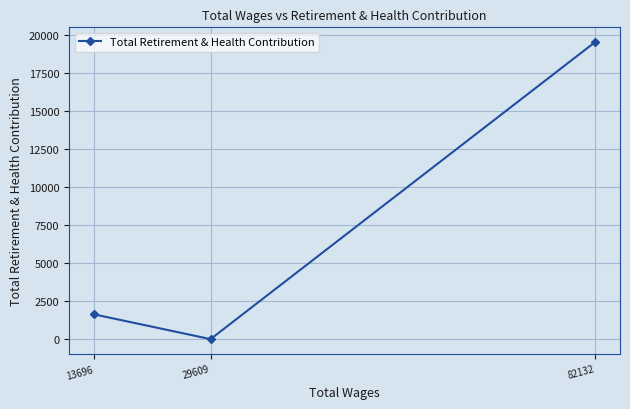

What is the average value?

7042